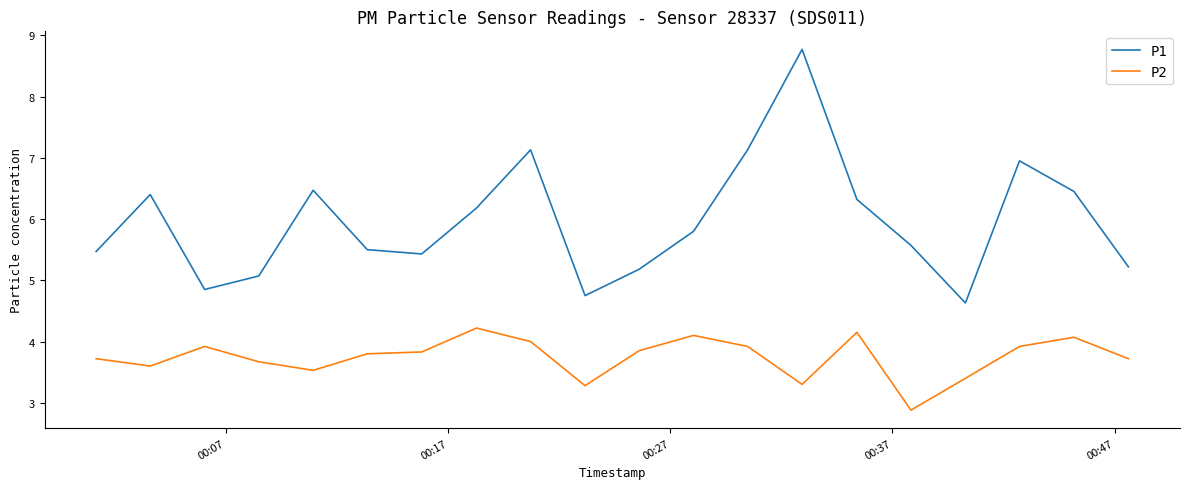

Which series has the largest total across all categories?

P1